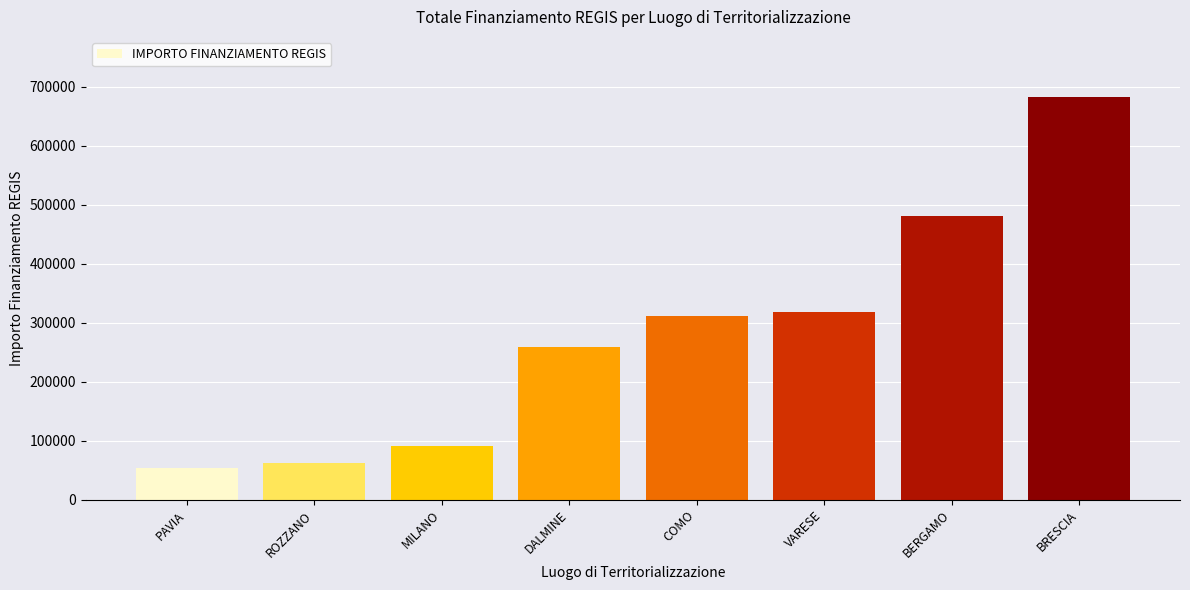

What is the ratio of the value at VARESE to the value at COMO?

1.0